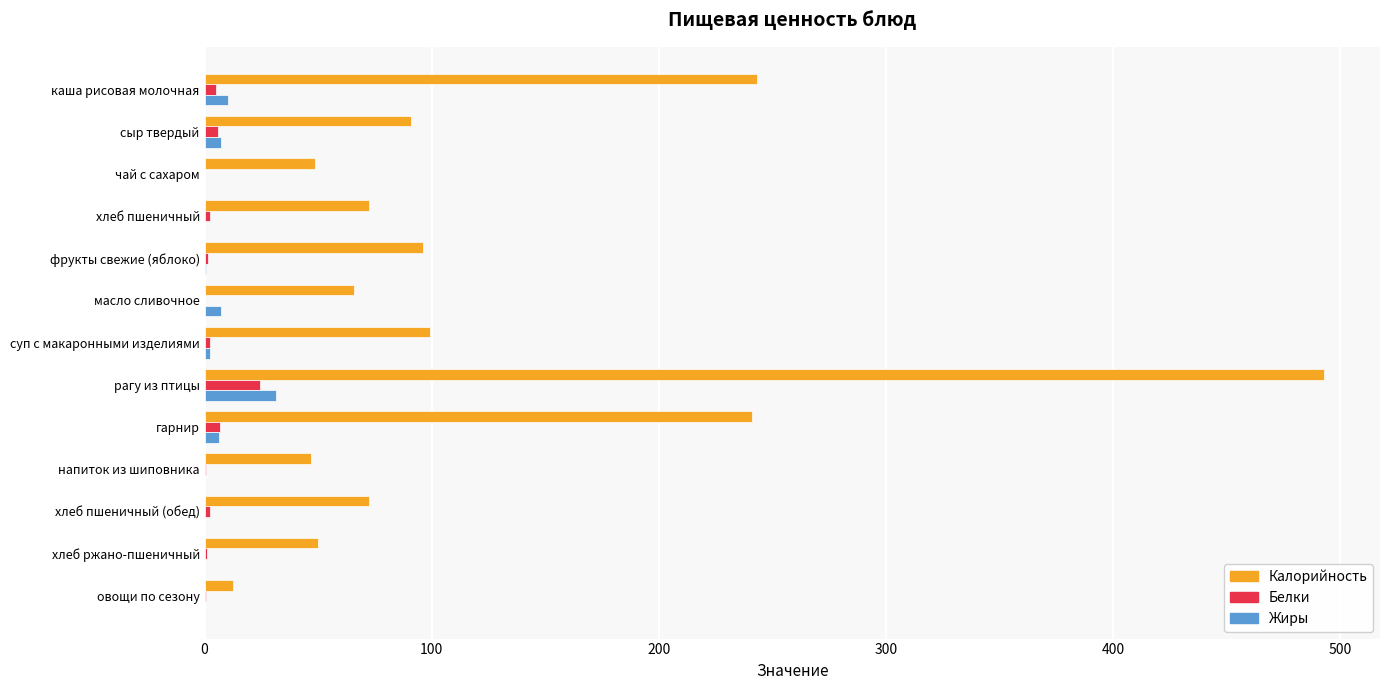

Which series has the largest total across all categories?

Калорийность